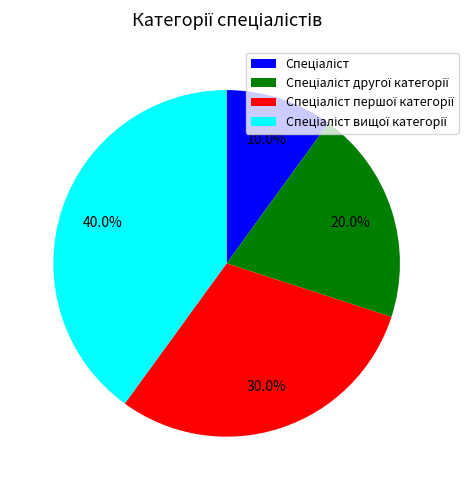

Is there any slice that represents more than half of the pie?

No